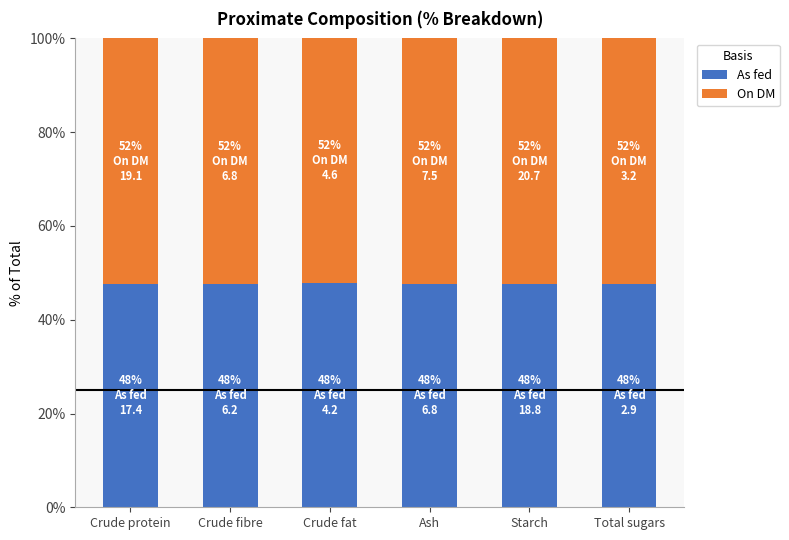

What is the lowest value of the As fed series?

47.5